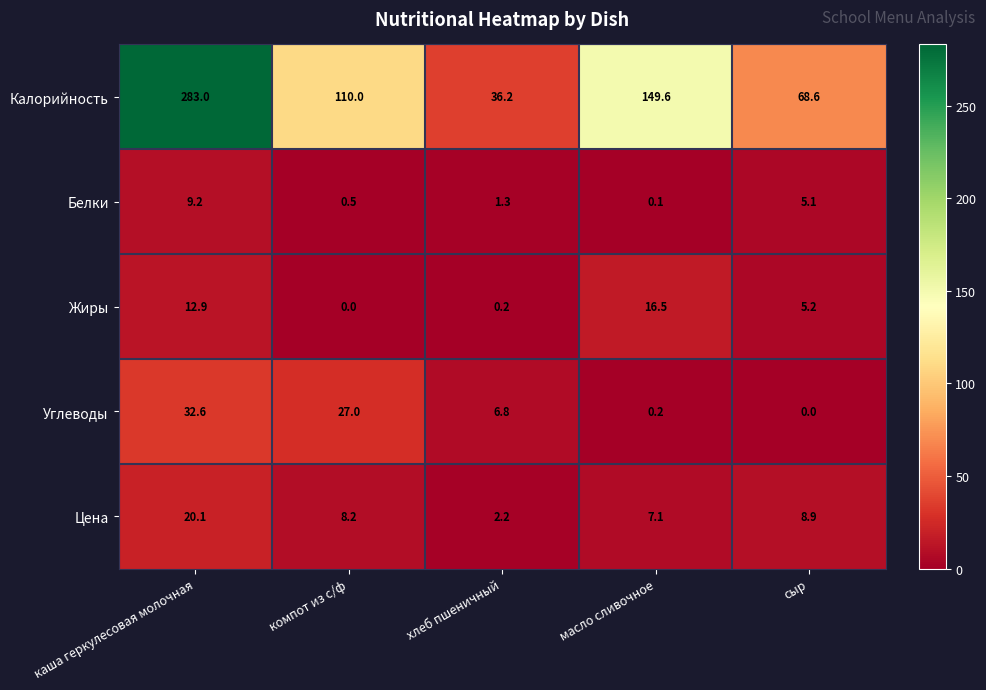

What is the sum of the Цена values at масло сливочное and каша геркулесовая молочная?

27.2